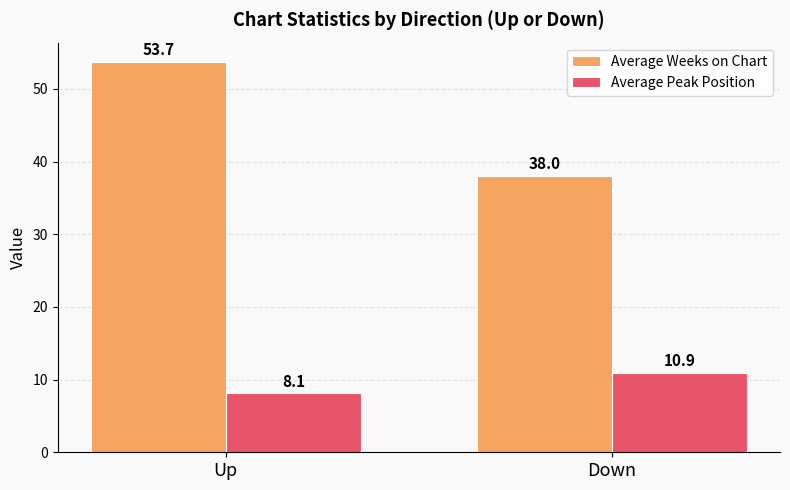

What is the greatest value displayed?

53.7